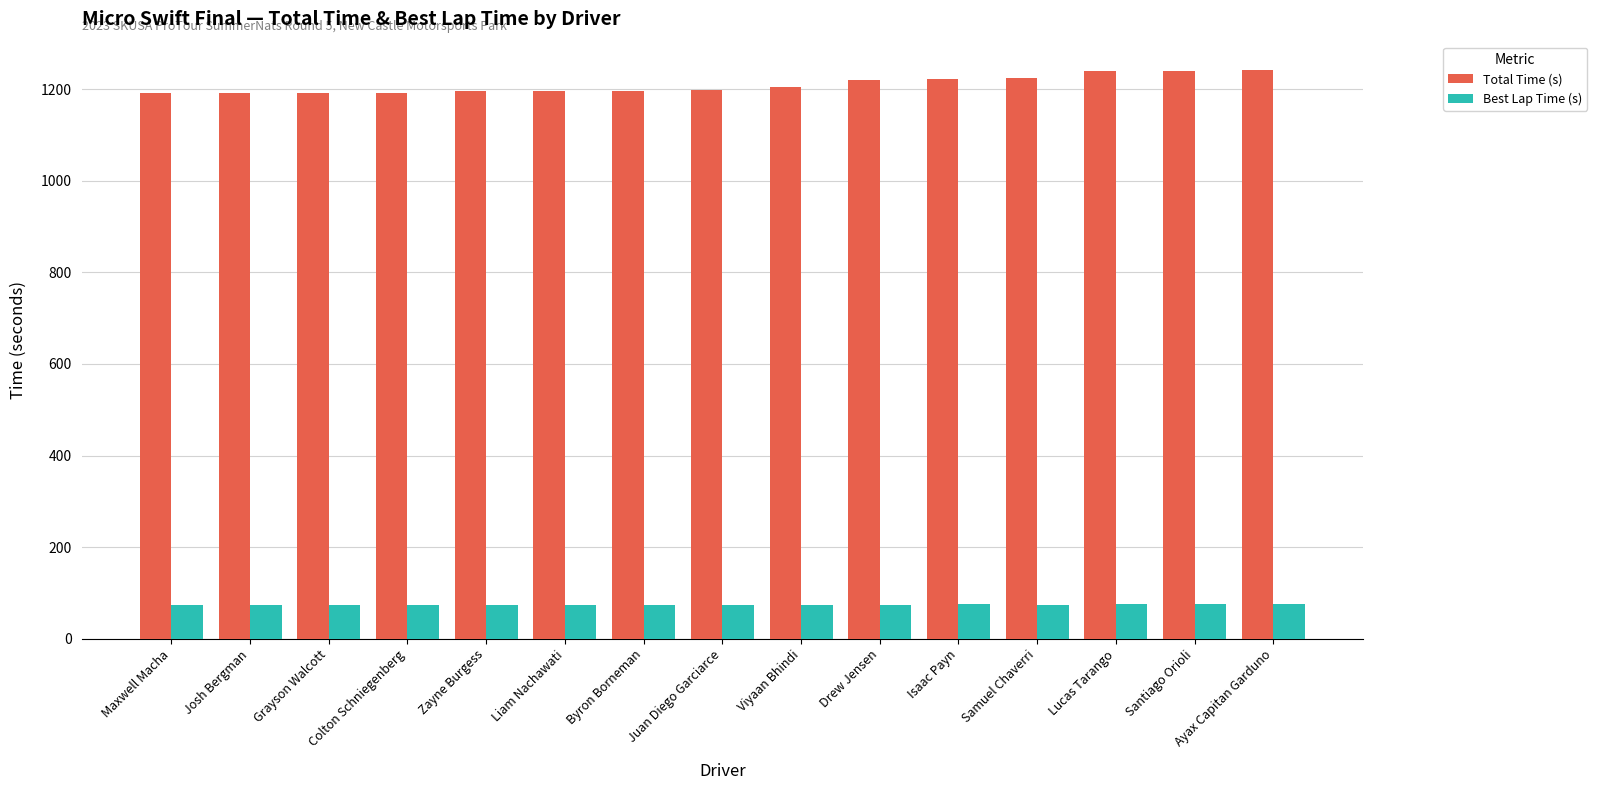

Rank the series by their average value, from highest to lowest.

Total Time (s), Best Lap Time (s)